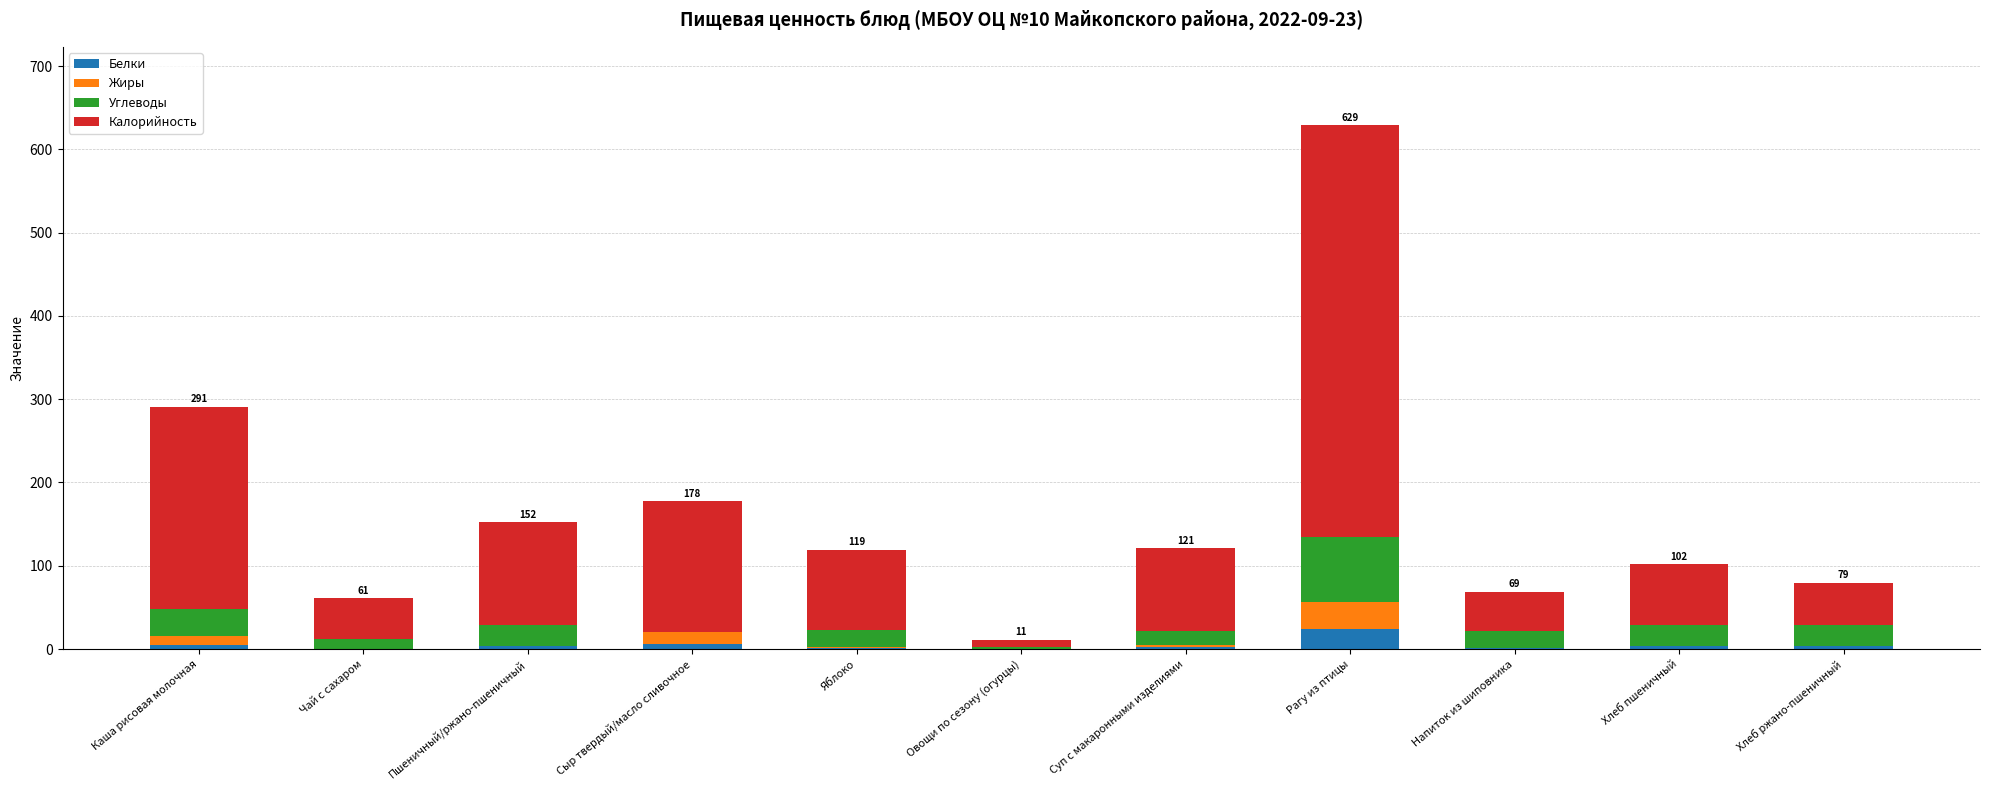

At which label does Белки reach its peak?

Рагу из птицы